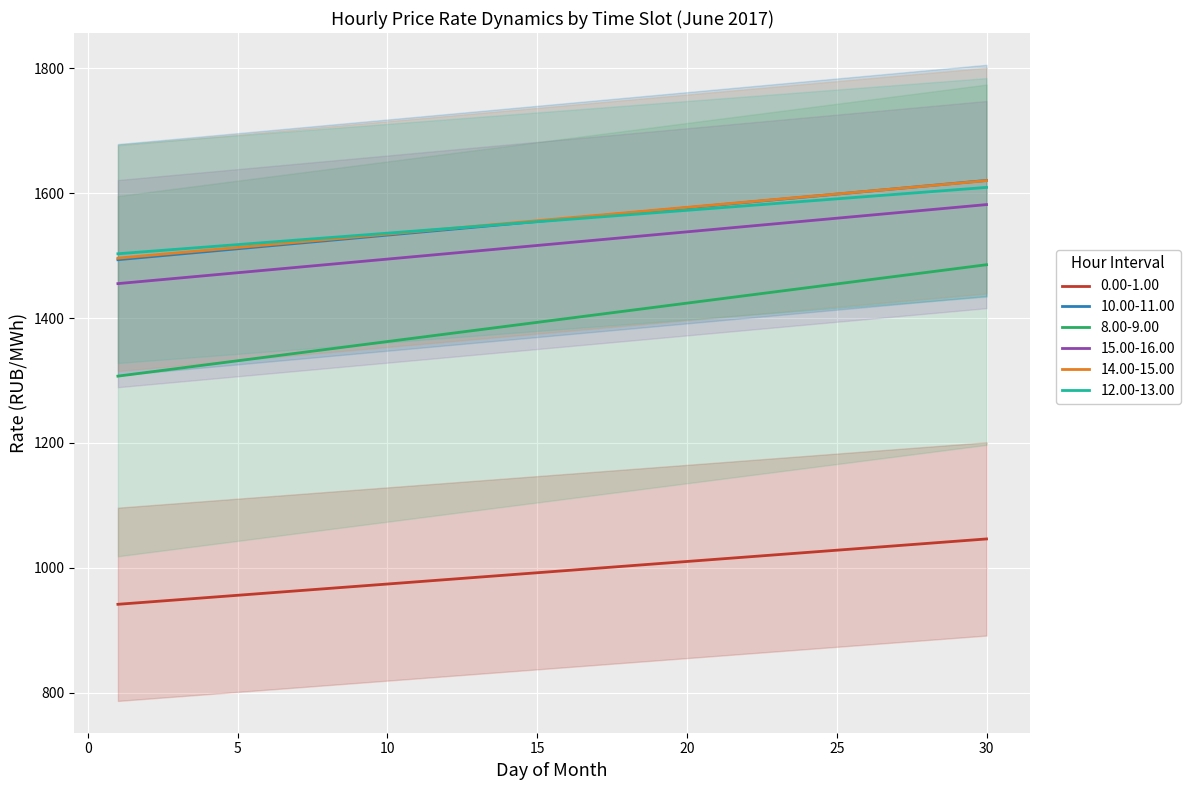

The 15.00-16.00 series shows 1986.3 at 17. True or false?

False